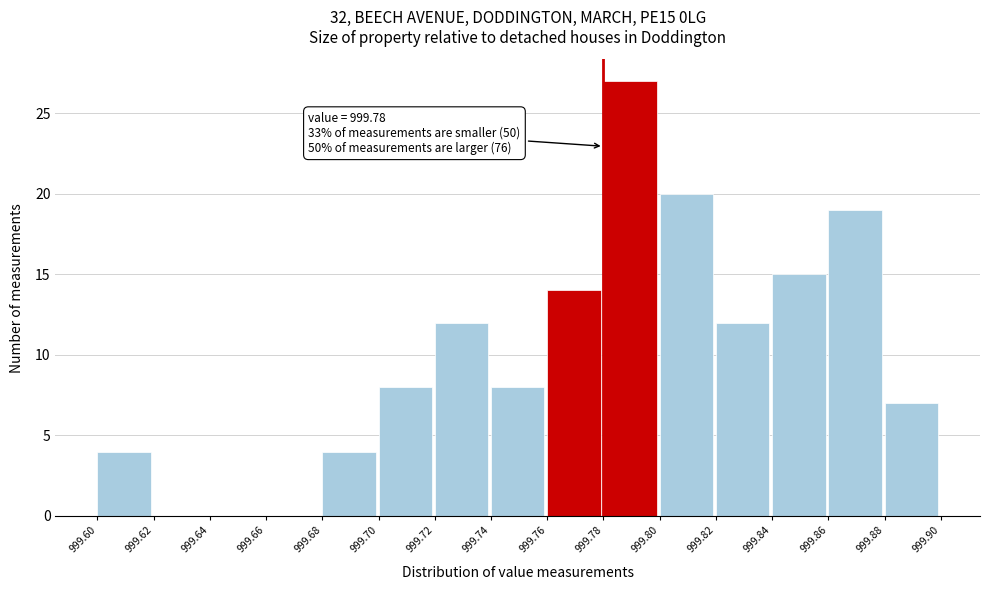

Over which range of the x-axis is the bar tallest?

999.78 to 999.80